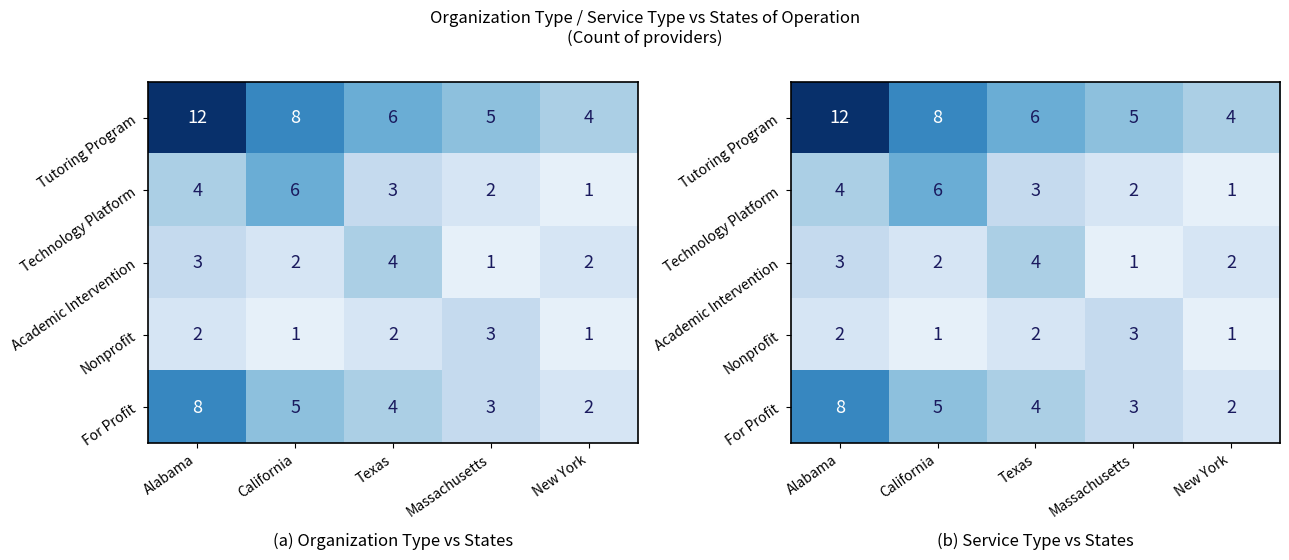

The value of Technology Platform at Massachusetts is 1. True or false?

False